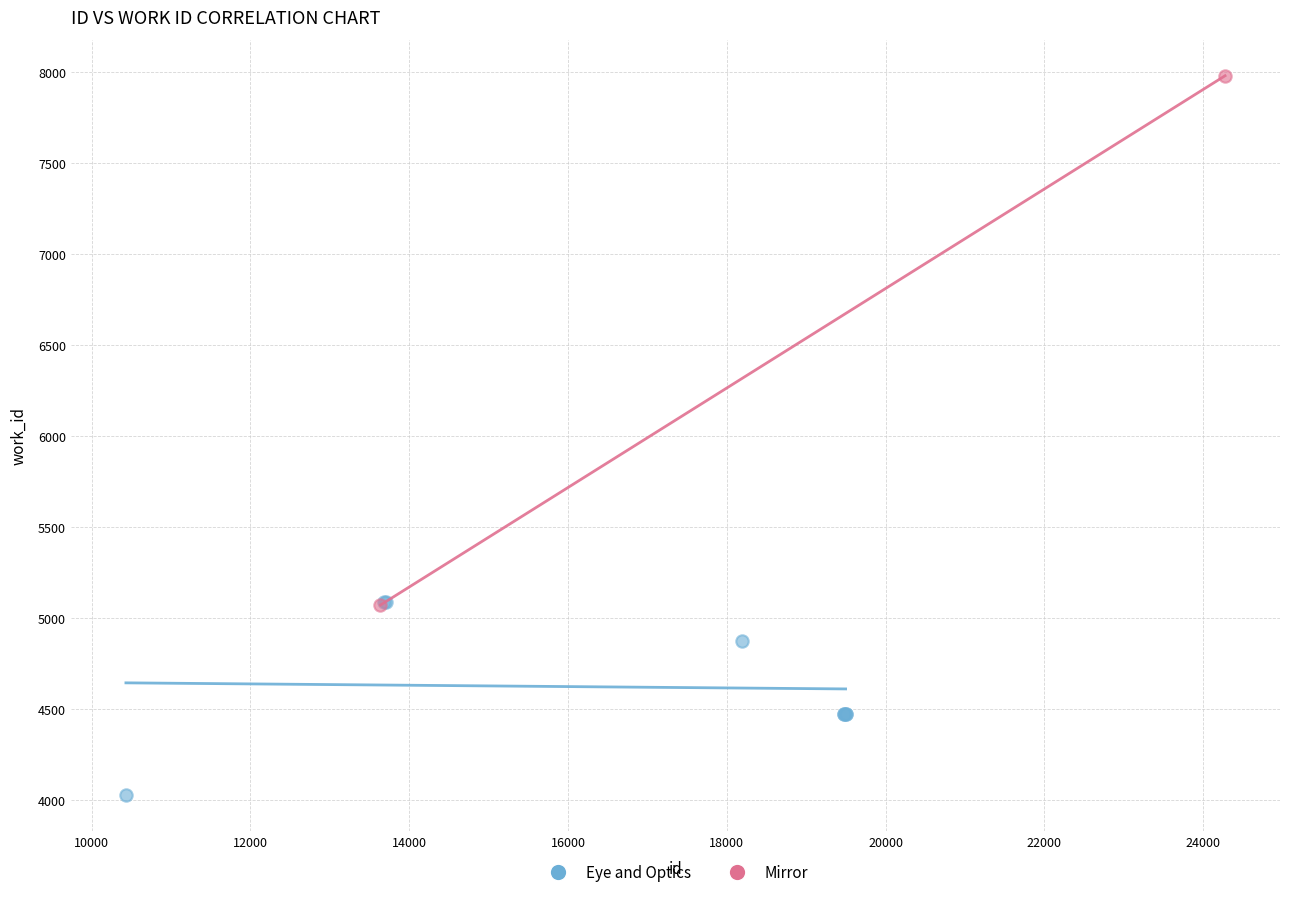

What are all the series names shown in the legend?

Eye and Optics, Mirror